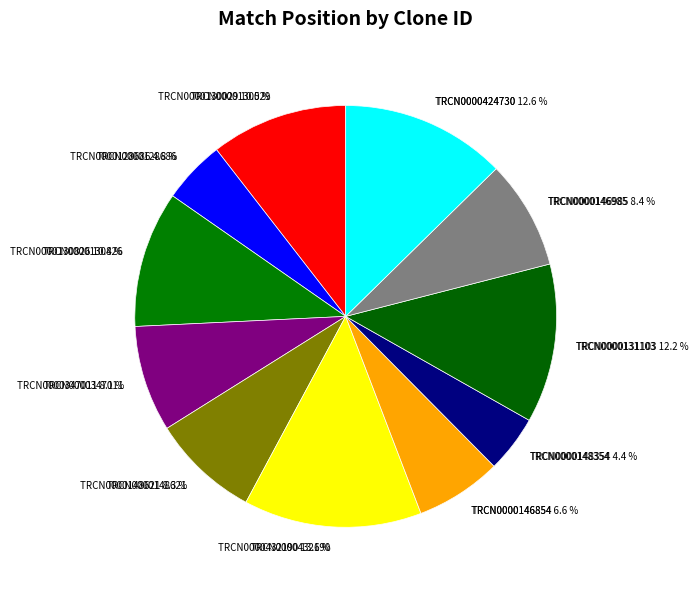

How many segments does this pie chart have?

11